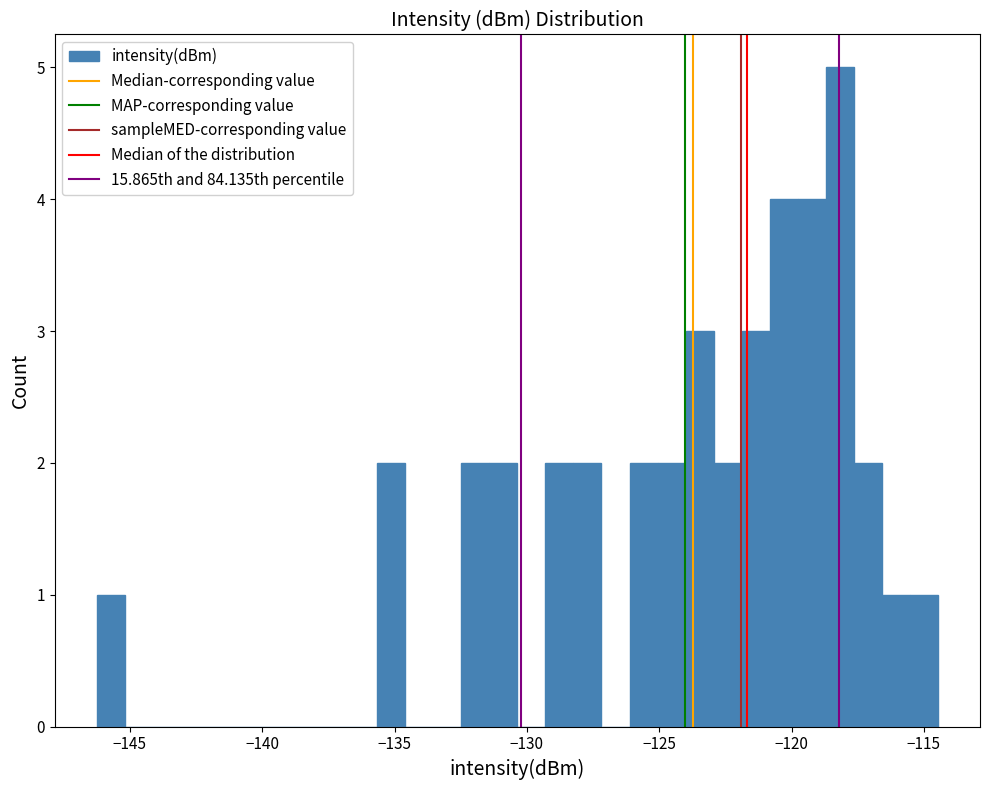

Read against the x-axis, roughly where is the centre of the tallest bar?

-118.0